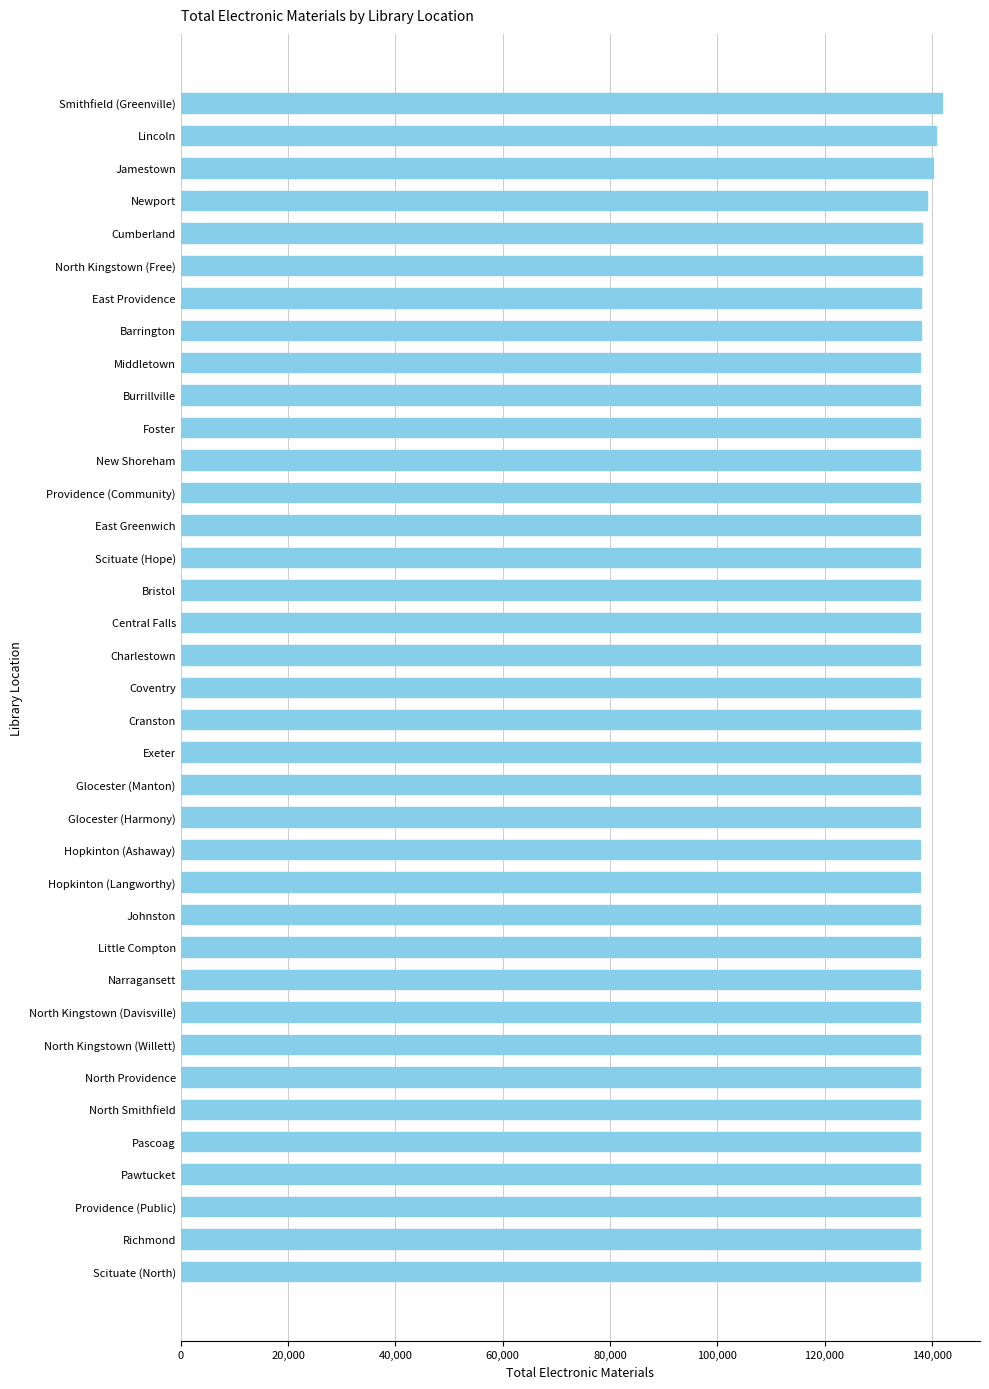

What is the label of the 4th bar from the top?

Newport